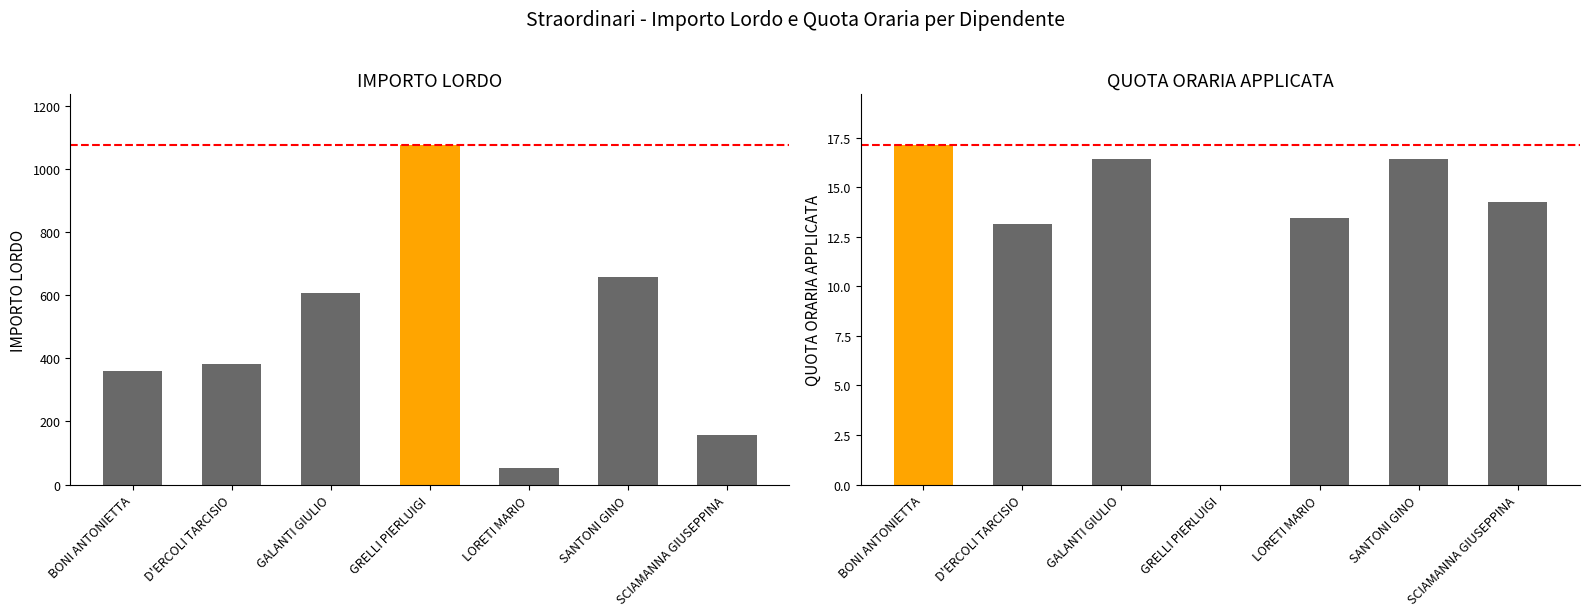

At which category does the chart reach its minimum across all series?

GRELLI PIERLUIGI